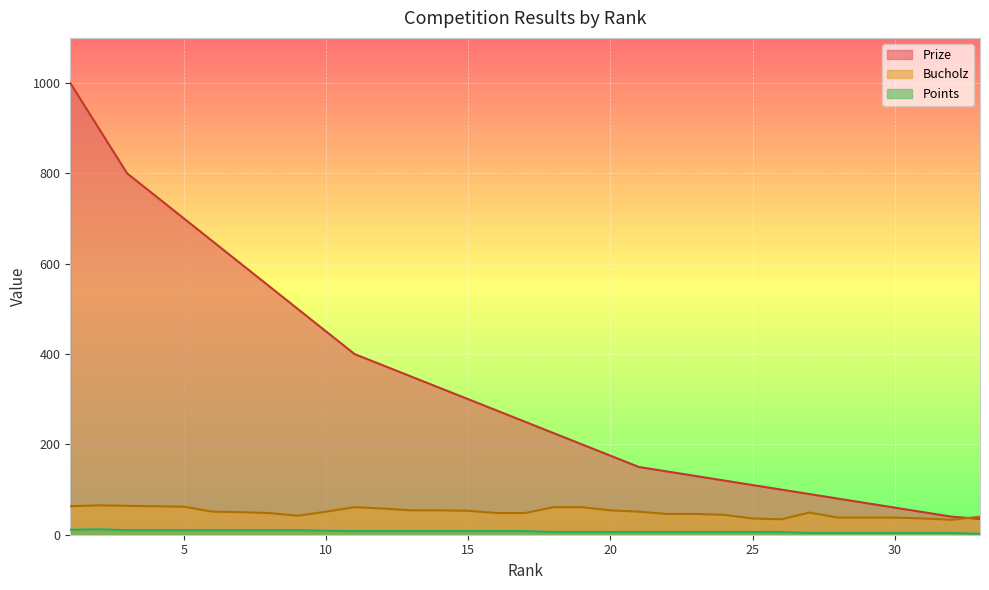

True or false: Bucholz has more than 1 interior local peaks.

True